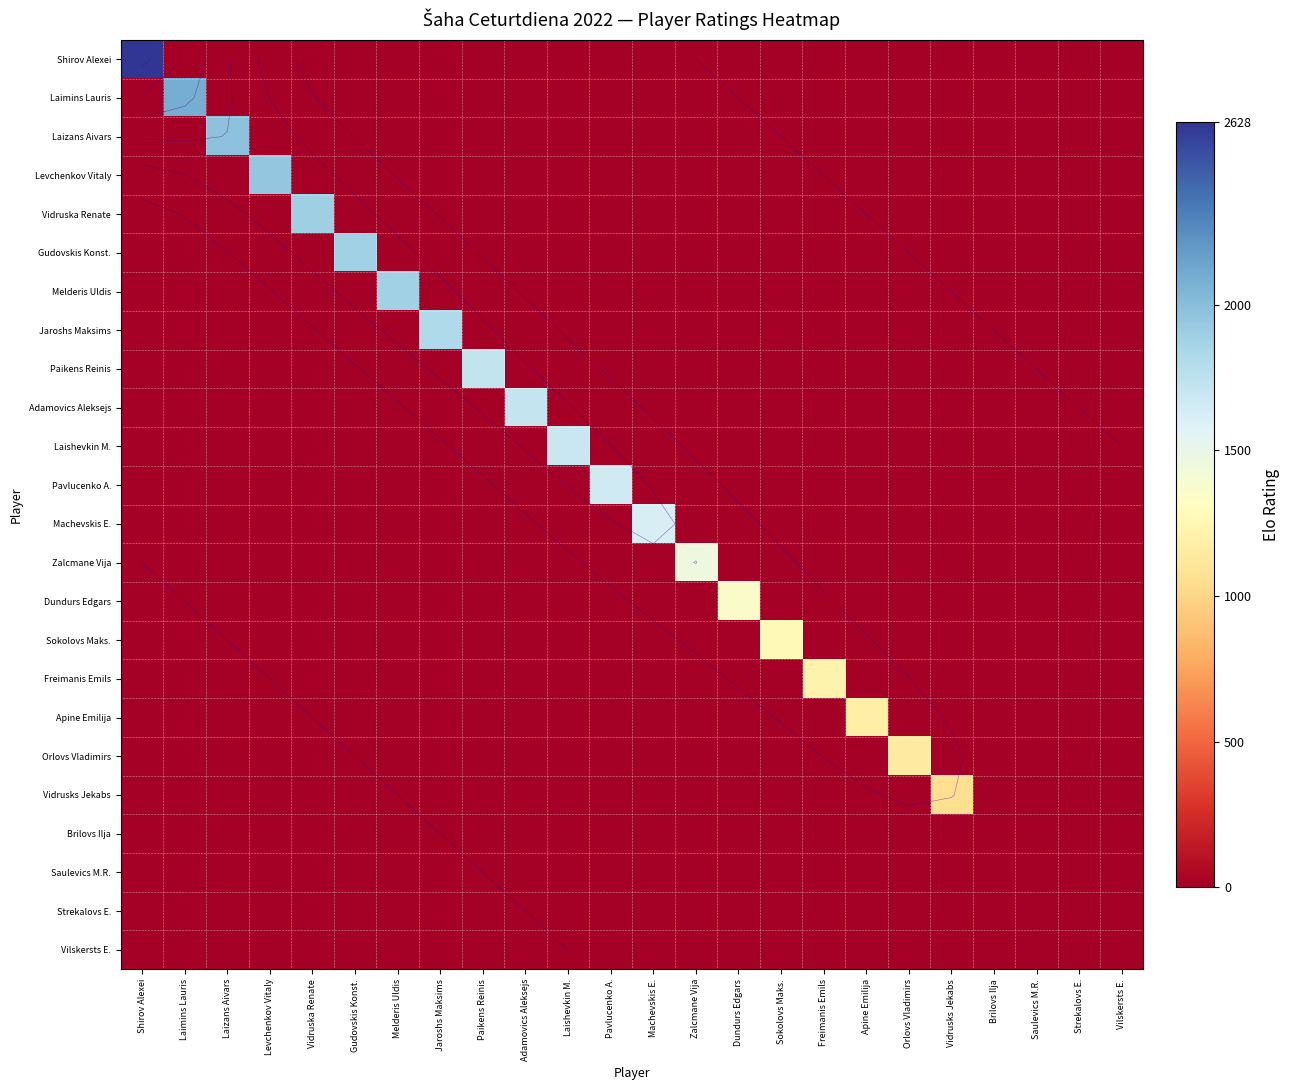

Which category has the lowest value across all series?

Laimins Lauris